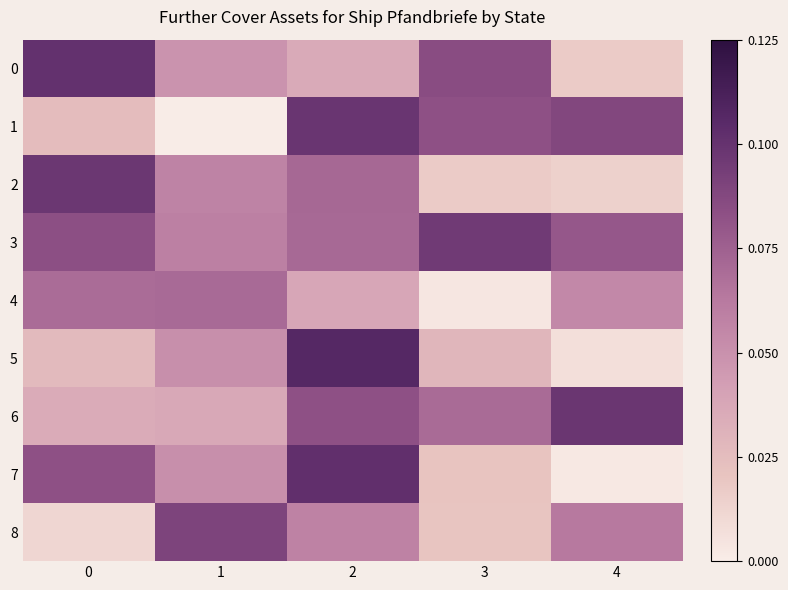

Reading left to right, list all the values displayed in this chart.

0: 0=0.1	1=0.0	2=0.0	3=0.1	4=0.0
1: 0=0.0	1=0.0	2=0.1	3=0.1	4=0.1
2: 0=0.1	1=0.1	2=0.1	3=0.0	4=0.0
3: 0=0.1	1=0.1	2=0.1	3=0.1	4=0.1
4: 0=0.1	1=0.1	2=0.0	3=0.0	4=0.1
5: 0=0.0	1=0.1	2=0.1	3=0.0	4=0.0
6: 0=0.0	1=0.0	2=0.1	3=0.1	4=0.1
7: 0=0.1	1=0.1	2=0.1	3=0.0	4=0.0
8: 0=0.0	1=0.1	2=0.1	3=0.0	4=0.1